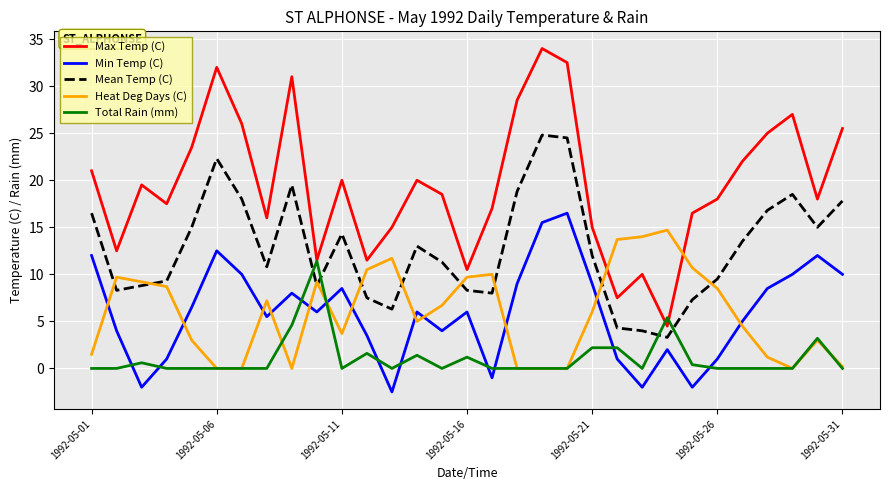

Which series has the largest total across all categories?

Max Temp (C)